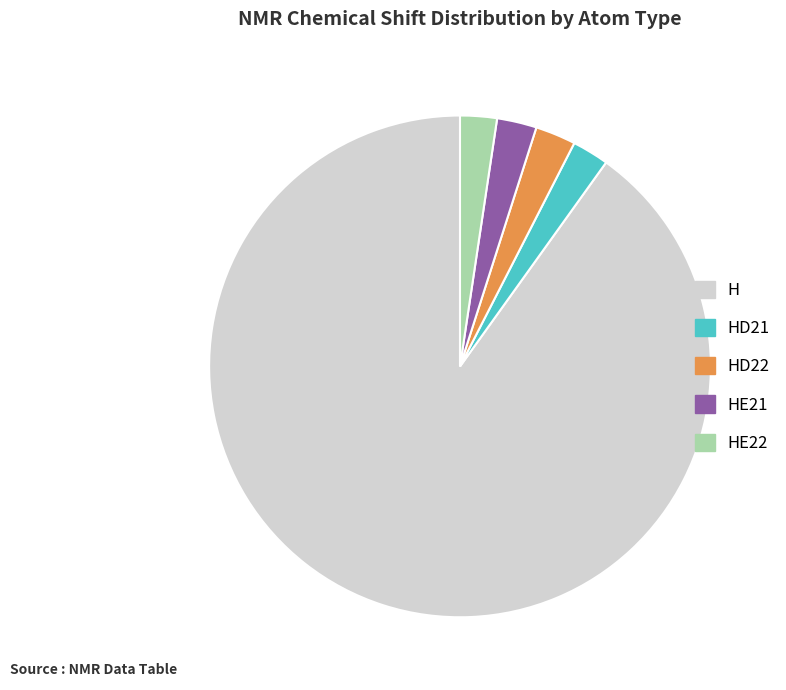

Which has a higher value, H or HD21?

H